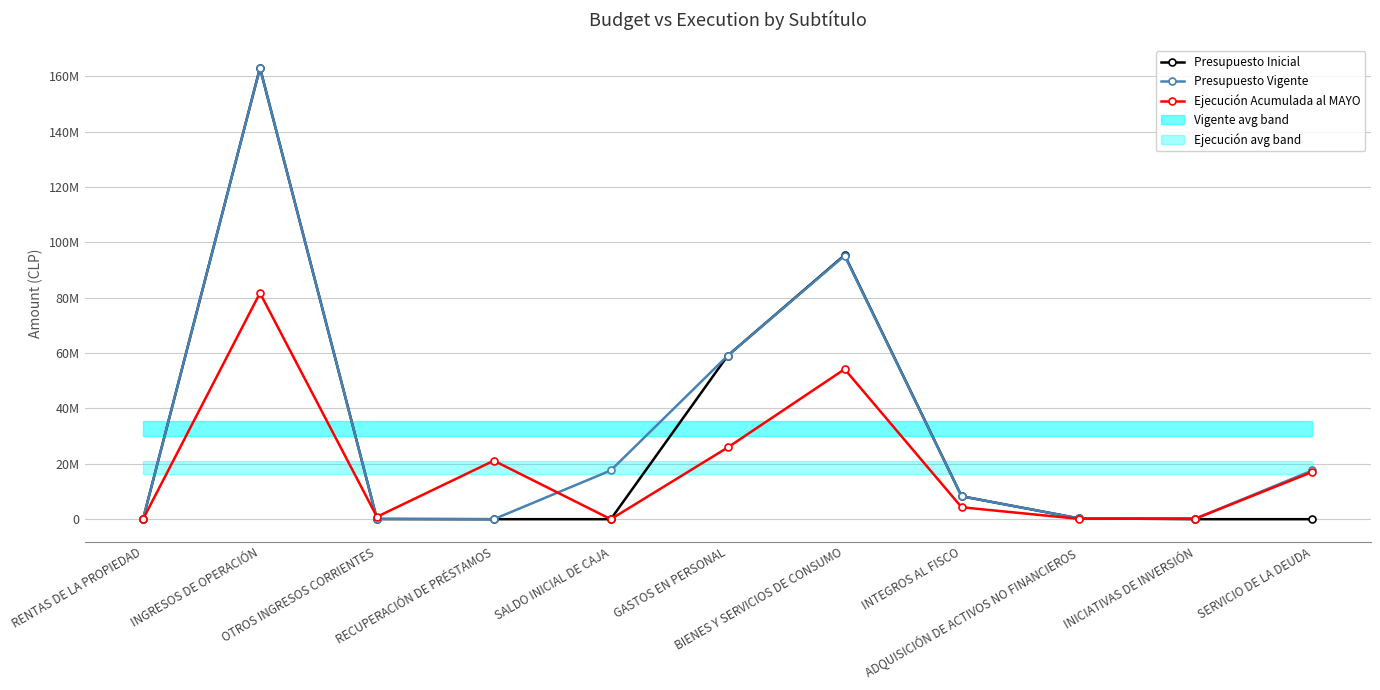

How many values in the Presupuesto Inicial series are below 78240?

5